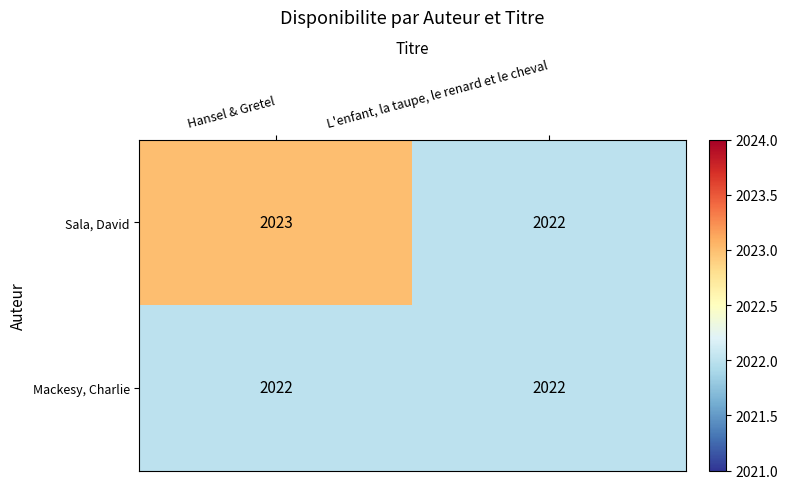

What value does the Sala, David series have at L'enfant, la taupe, le renard et le cheval?

2022